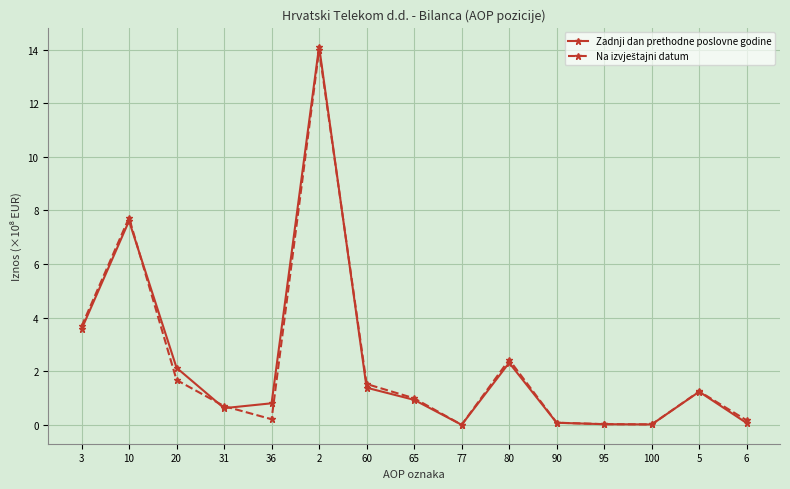

What is the label of the 4th point from the right?

95